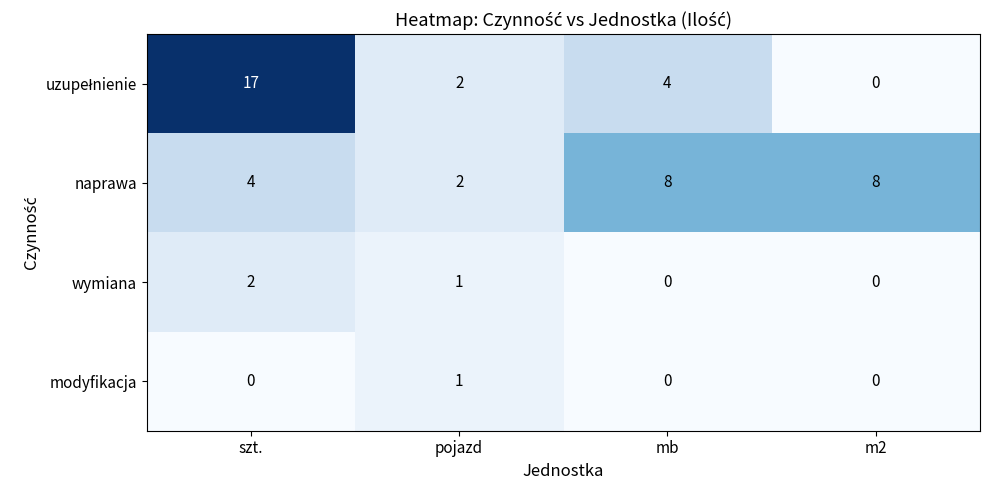

What is the spread (max minus min) of values at szt.?

17